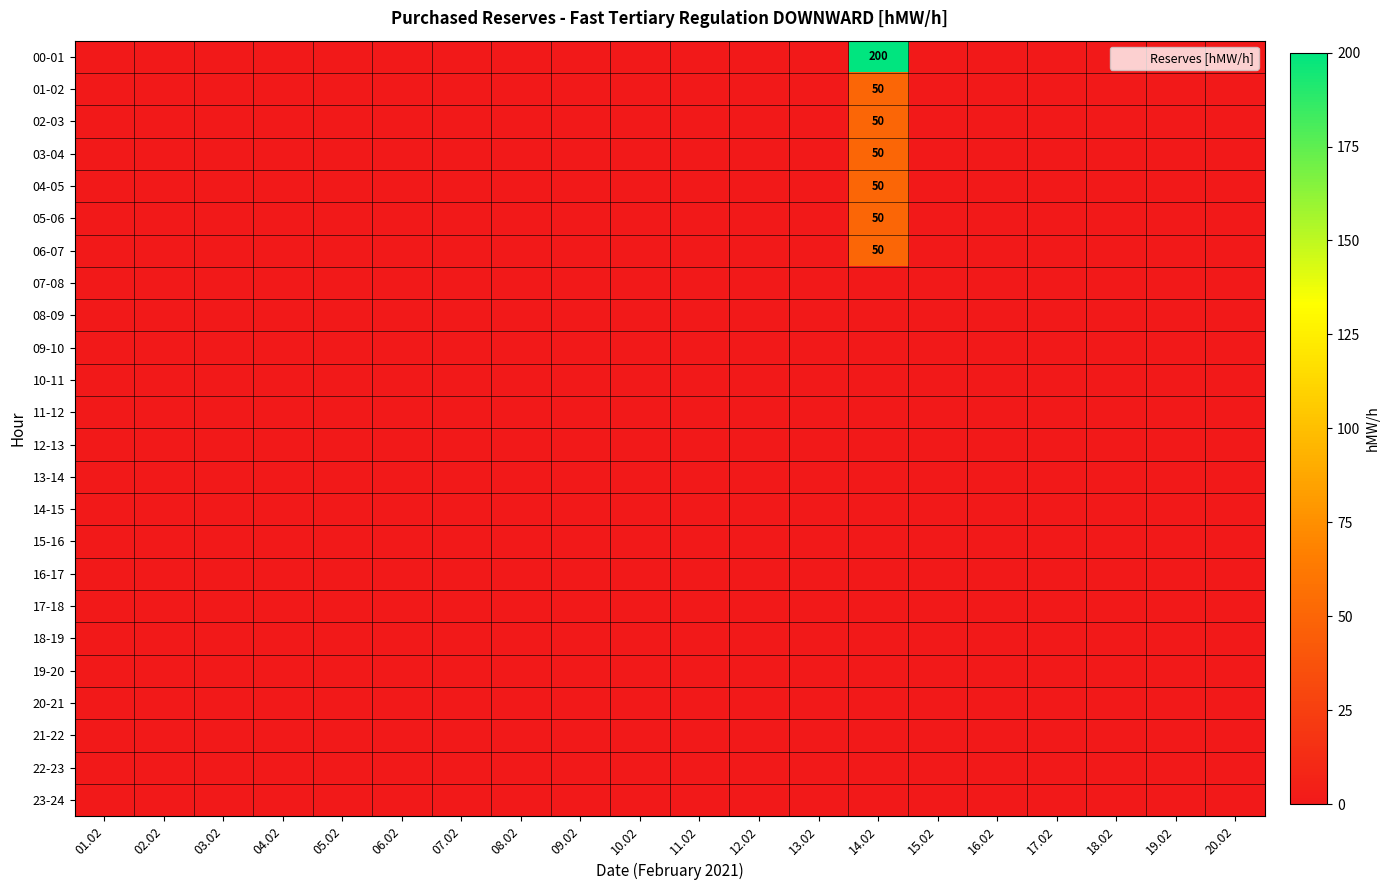

The value of 07-08 at 08.02 is 0. True or false?

True